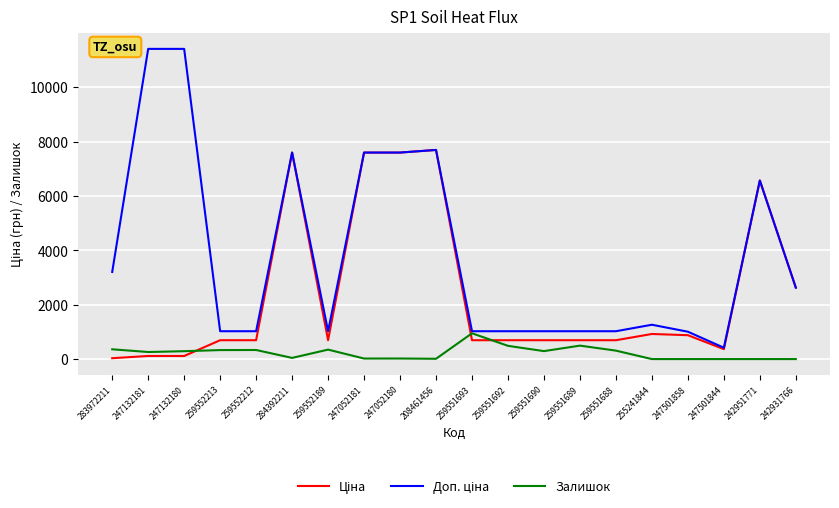

What is the maximum value shown in the chart?

11410.0